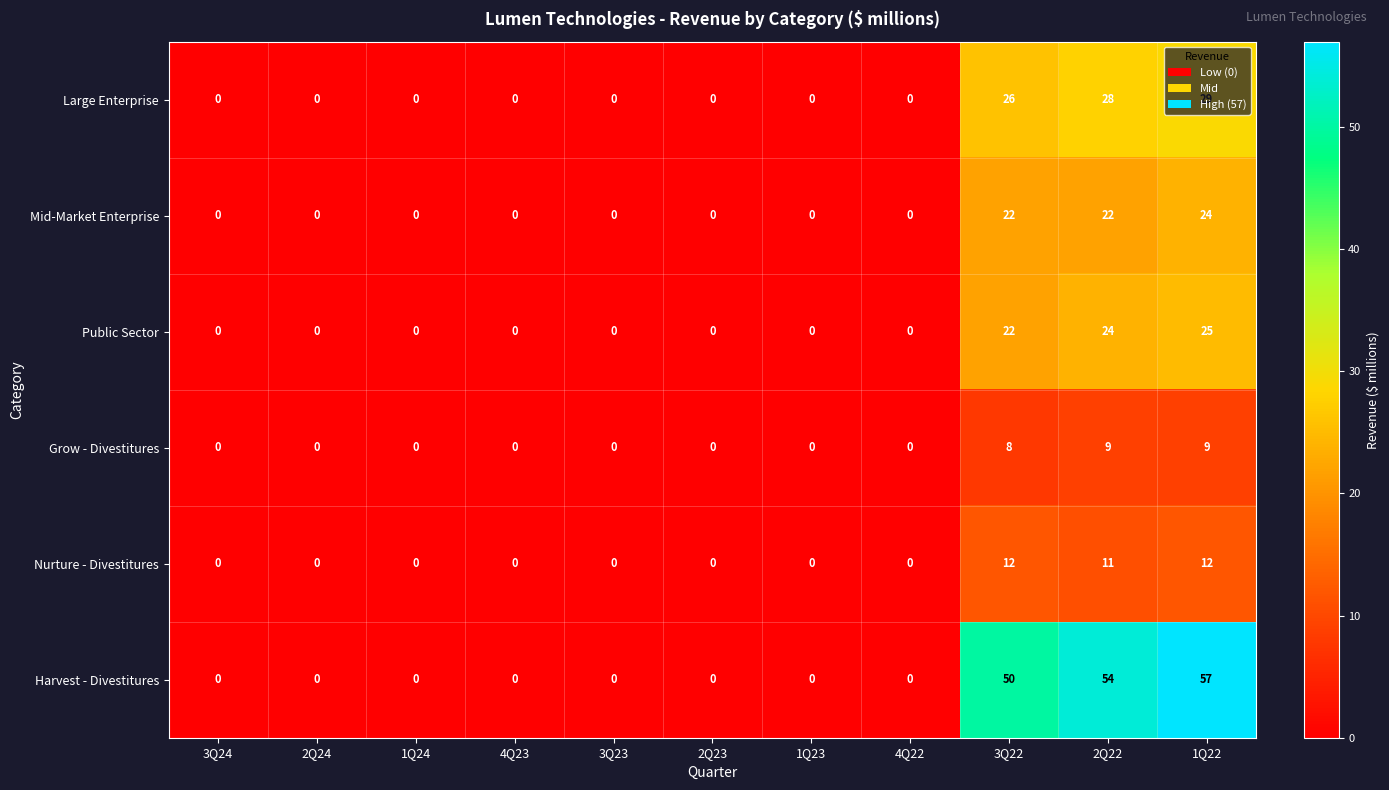

Count the Grow - Divestitures values in the range 0 to 8.

9